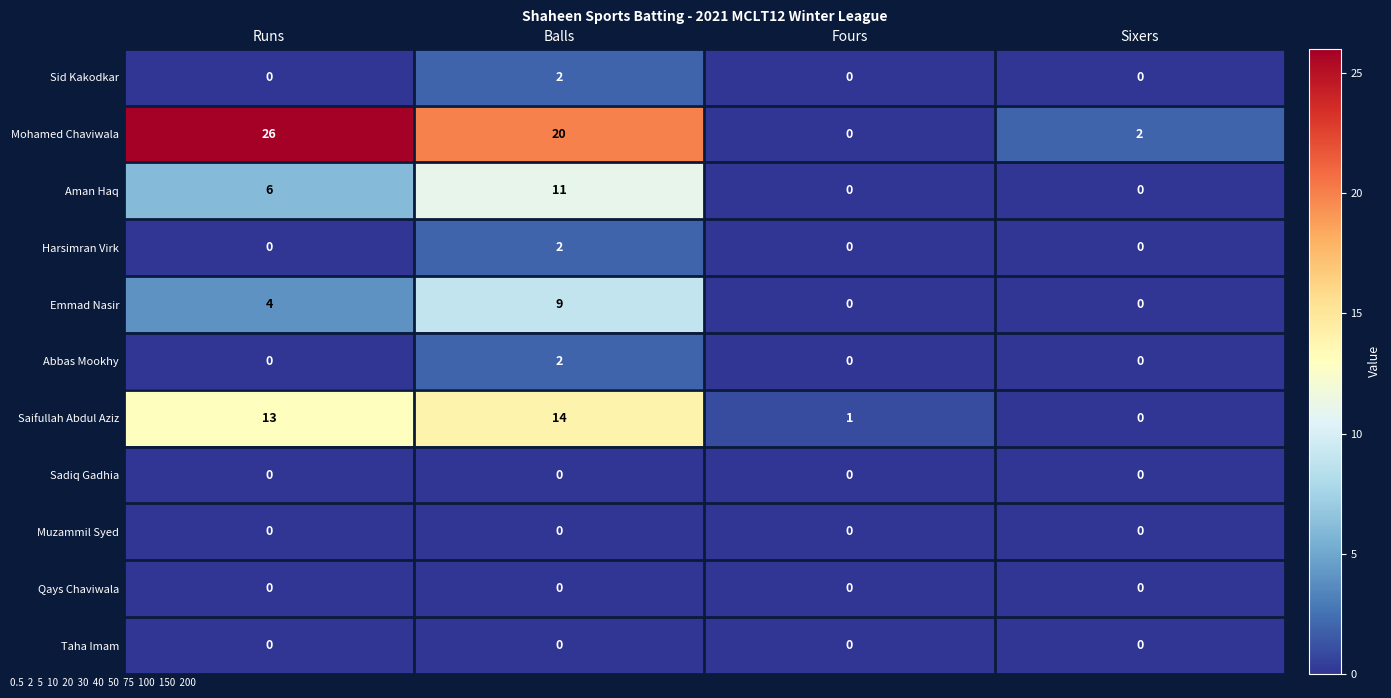

At which category is the sum across all series the highest?

Balls